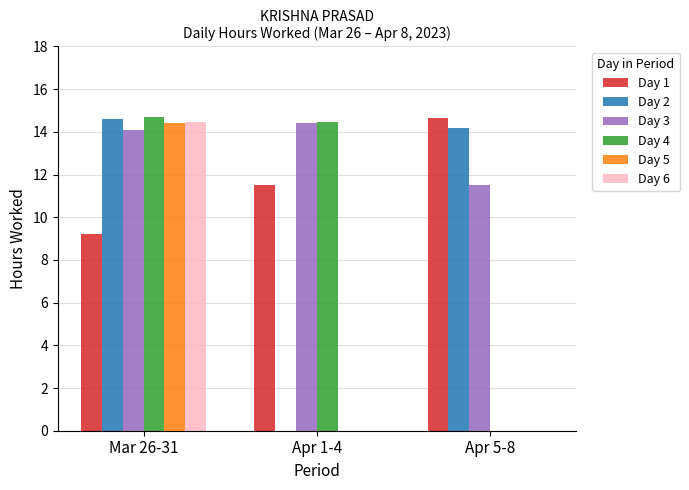

At which category is the sum across all series the highest?

Mar 26-31